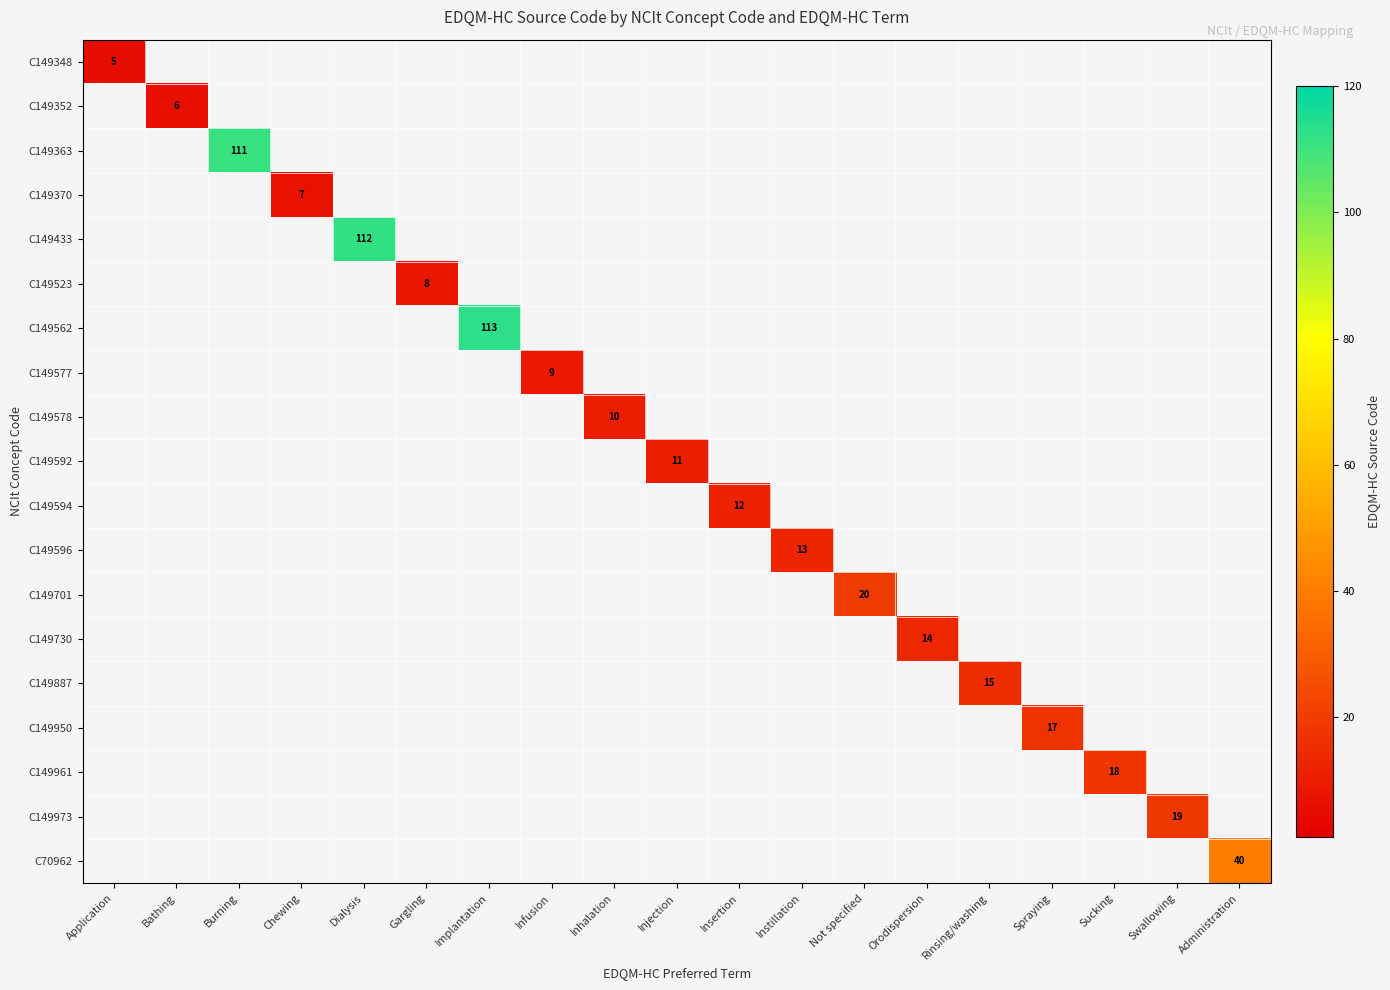

The C149577 series shows 0 at Swallowing. True or false?

True